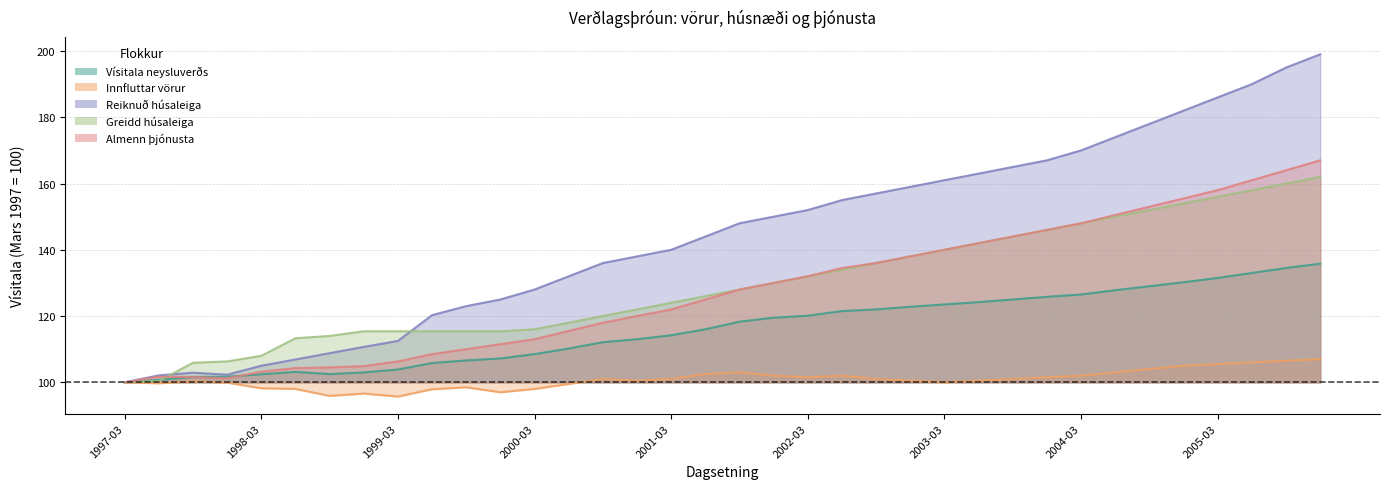

At how many categories does at least one series exceed 188?

3